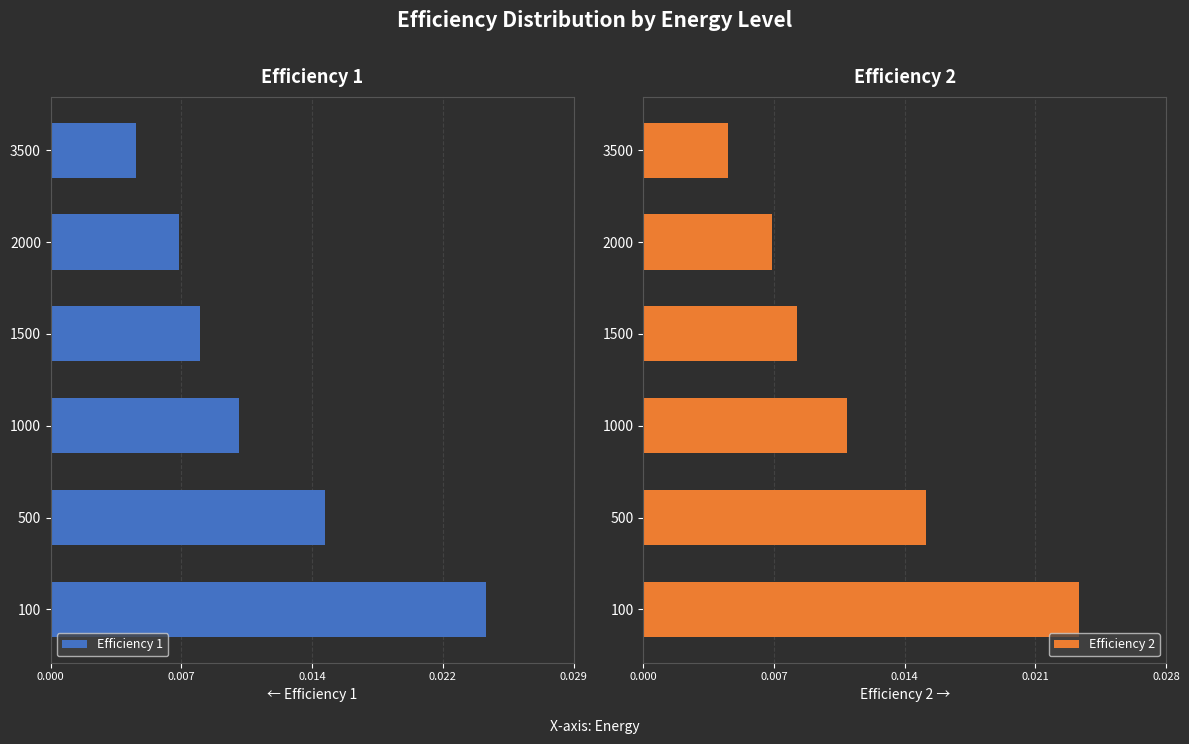

At which label does Efficiency 2 reach its minimum?

3500